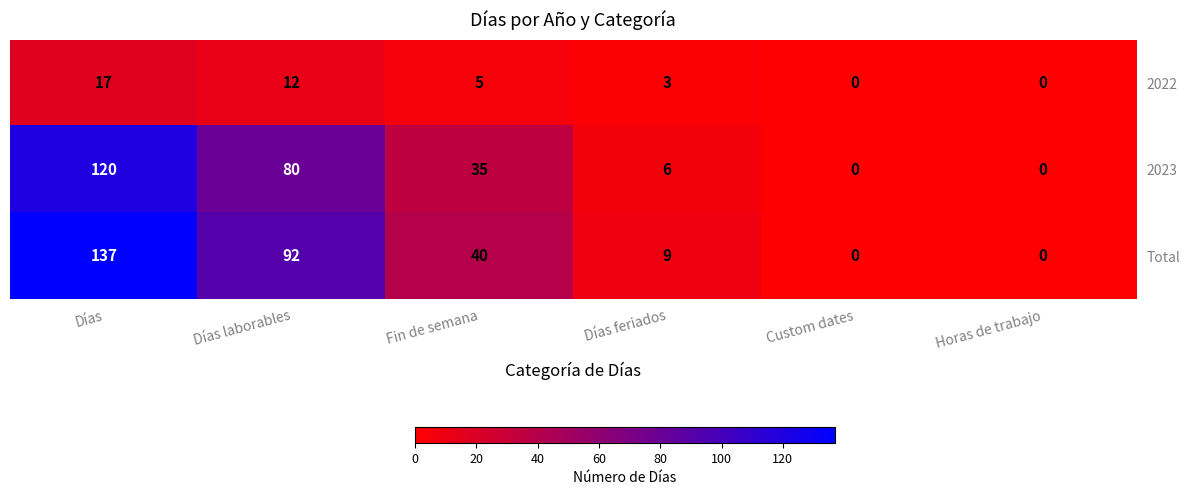

Reading left to right, transcribe all the data shown in this chart.

2022: 17	12	5	3	0	0
2023: 120	80	35	6	0	0
Total: 137	92	40	9	0	0